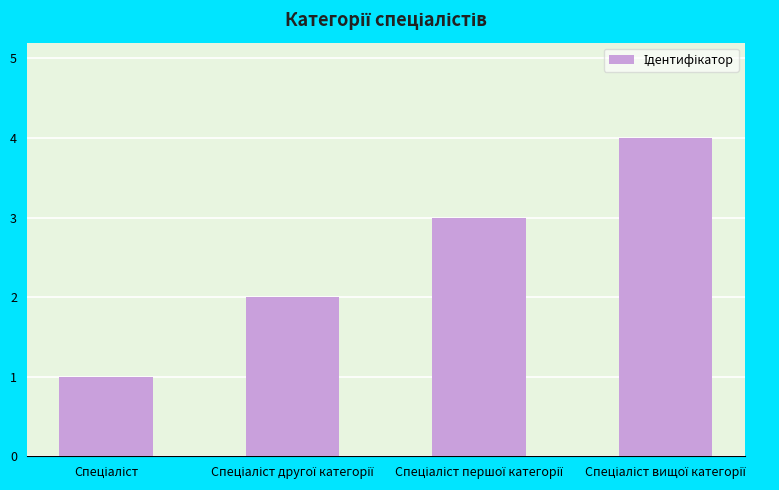

Count the number of data series in this chart.

1